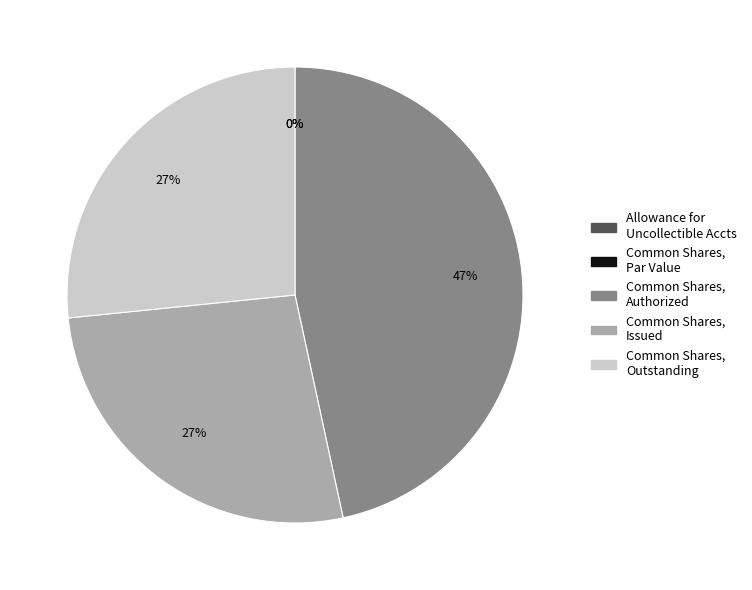

Does any single category account for the majority?

No